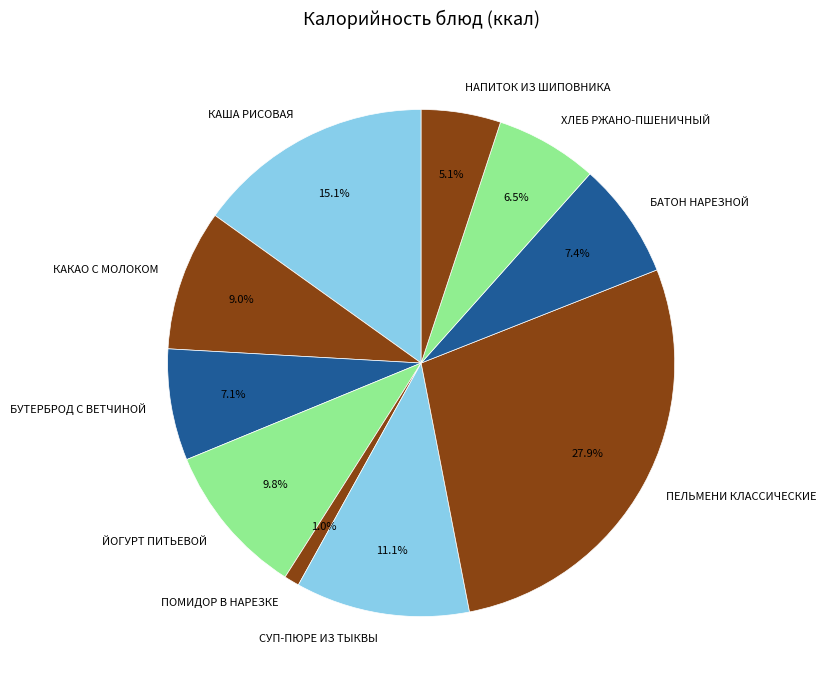

Which category has the biggest portion of the pie?

ПЕЛЬМЕНИ КЛАССИЧЕСКИЕ